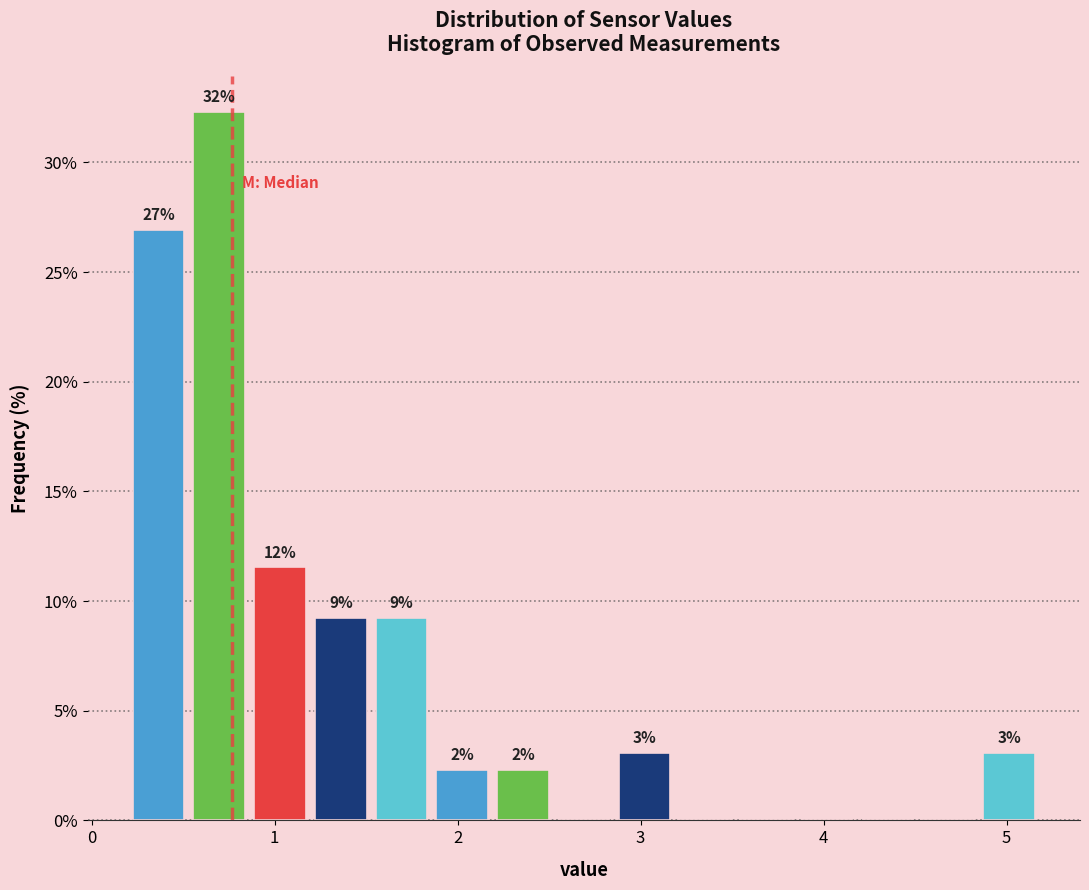

Around what value on the x-axis is the tallest bar? Give the approximate position of its centre, as read against the axis.

0.7